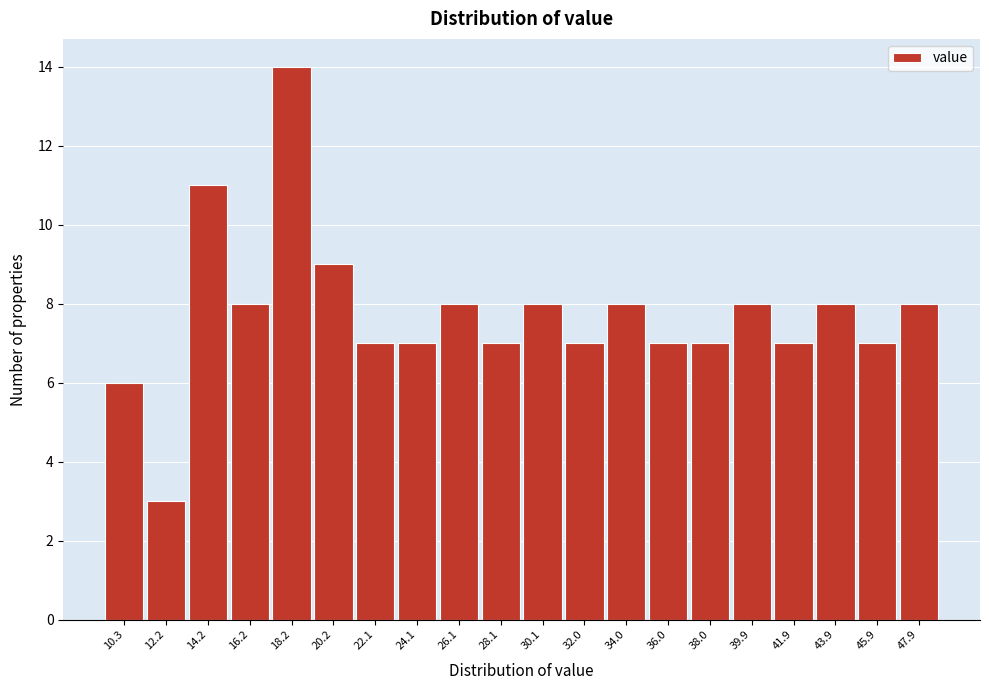

Reading left to right, extract all data points from this chart.

10.3=6	12.2=3	14.2=11	16.2=8	18.2=14	20.2=9	22.1=7	24.1=7	26.1=8	28.1=7	30.1=8	32.0=7	34.0=8	36.0=7	38.0=7	39.9=8	41.9=7	43.9=8	45.9=7	47.9=8